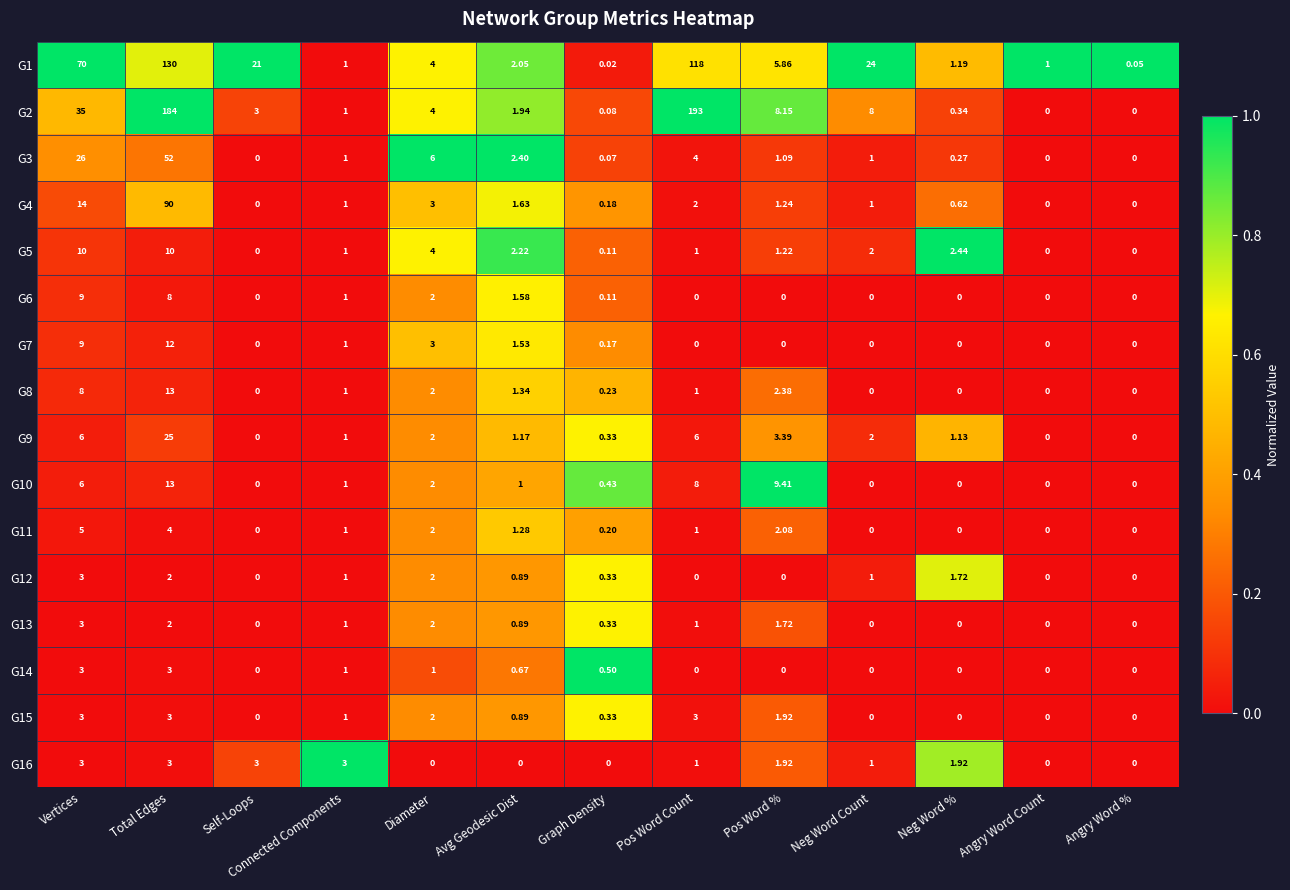

Which category has the highest value in the G4 series?

Total Edges